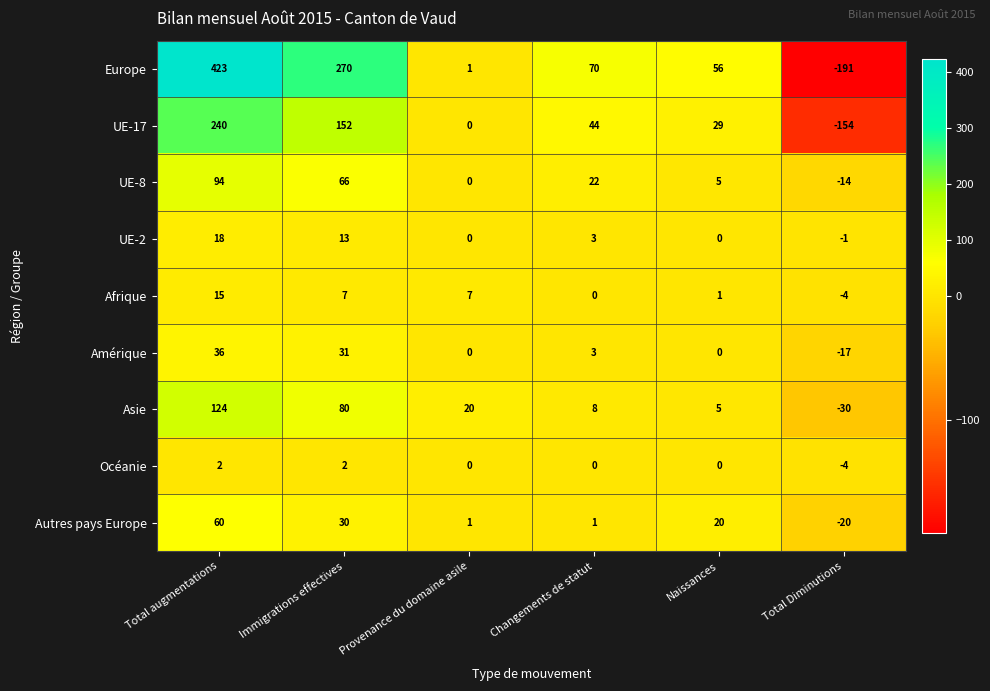

Rank the series by their maximum value, from highest to lowest.

Europe, UE-17, Asie, UE-8, Autres pays Europe, Amérique, UE-2, Afrique, Océanie